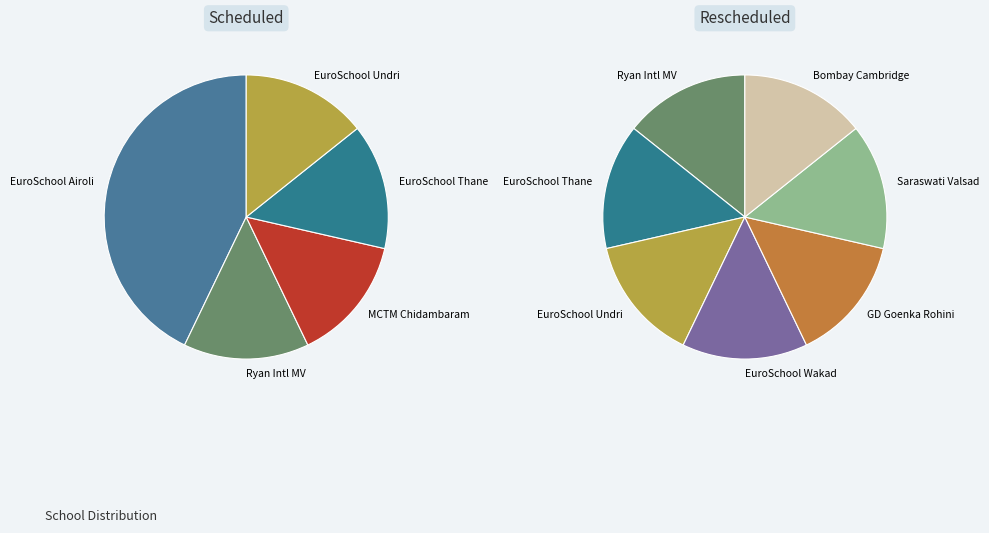

What is the smallest slice in the pie chart?

Bombay Cambridge International School